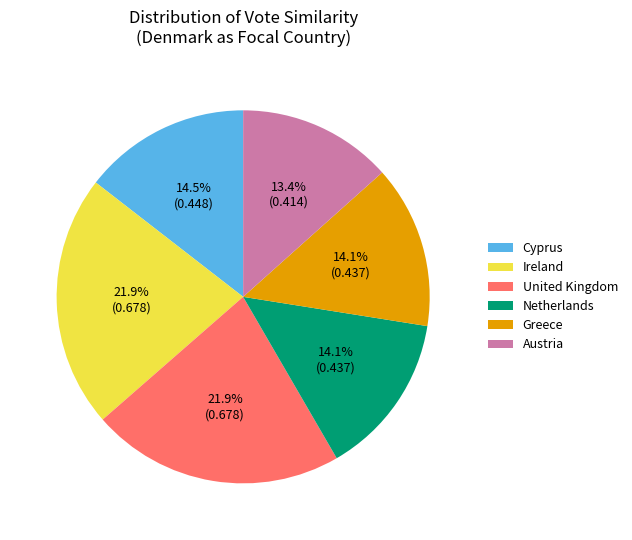

Which category has the smallest portion of the pie?

Austria